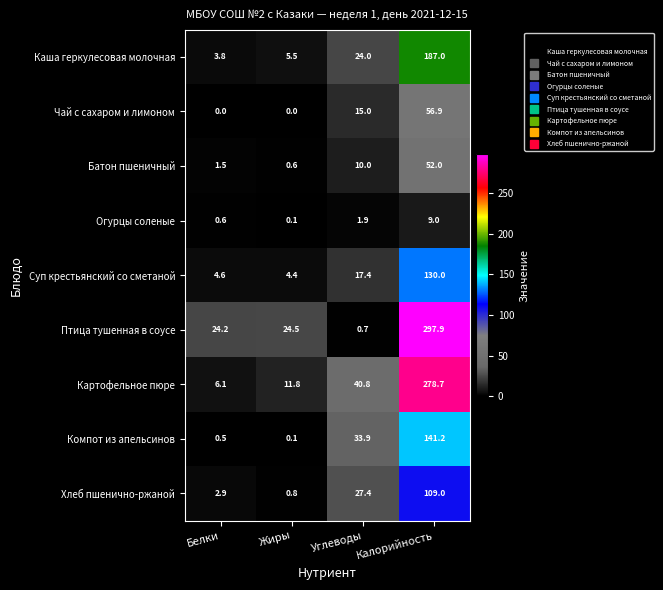

Where is Птица тушенная в соусе nearest to the value 149?

Жиры